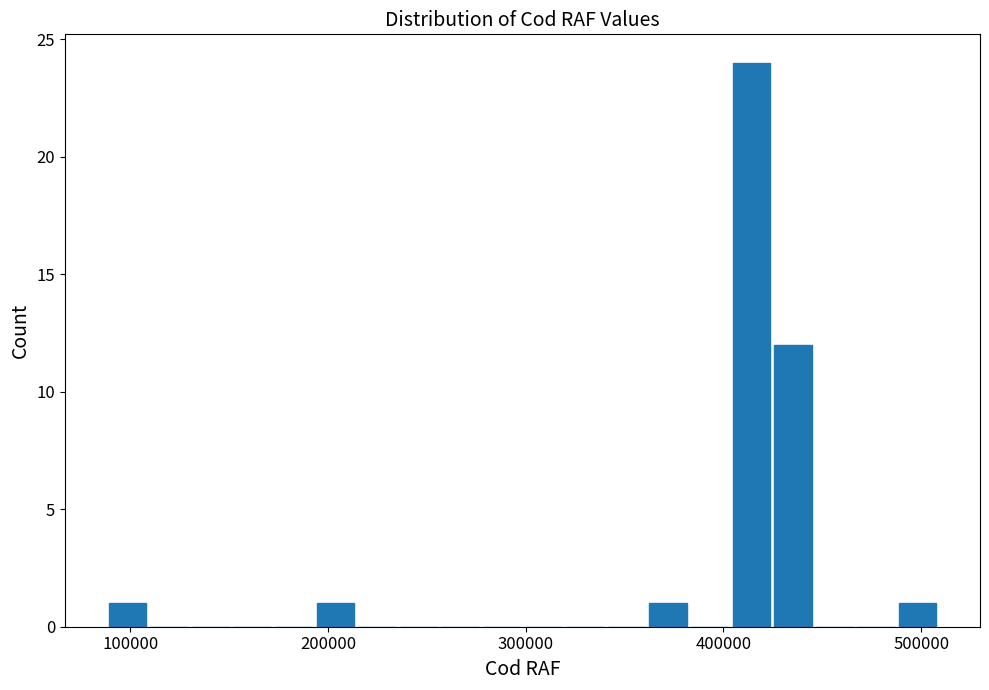

Read against the x-axis, roughly where is the centre of the tallest bar?

410000